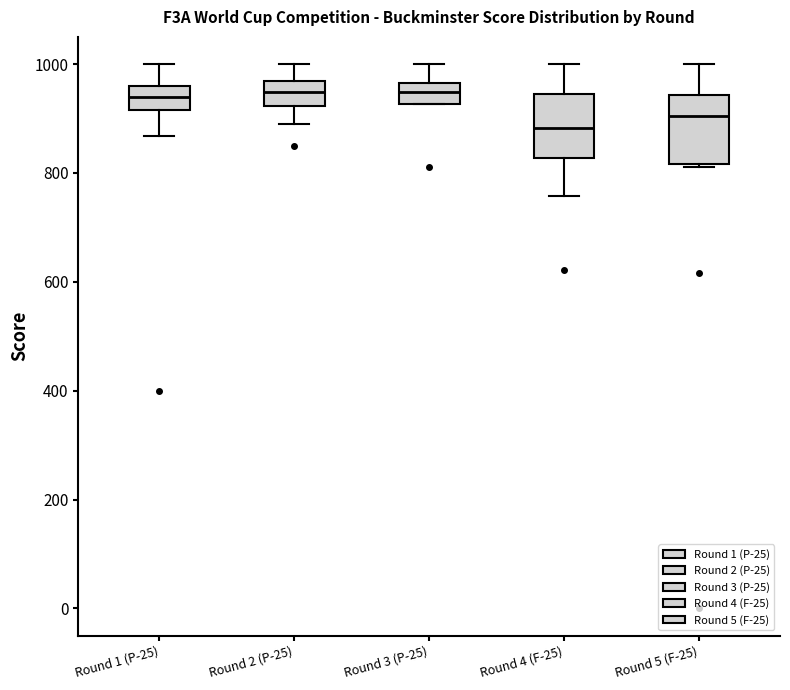

Reading left to right, read every box against the y-axis: the position of its median line, the range the box covers, and the ends of its whiskers. The values are not printed on the chart, so give them approximately, as read against the axis.

Round 1 (P-25): median 940, box 920 to 960, whiskers 860 to 1000
Round 2 (P-25): median 940, box 920 to 960, whiskers 880 to 1000
Round 3 (P-25): median 940, box 920 to 960, whiskers 920 to 1000
Round 4 (F-25): median 880, box 820 to 940, whiskers 760 to 1000
Round 5 (F-25): median 900, box 820 to 940, whiskers 820 to 1000